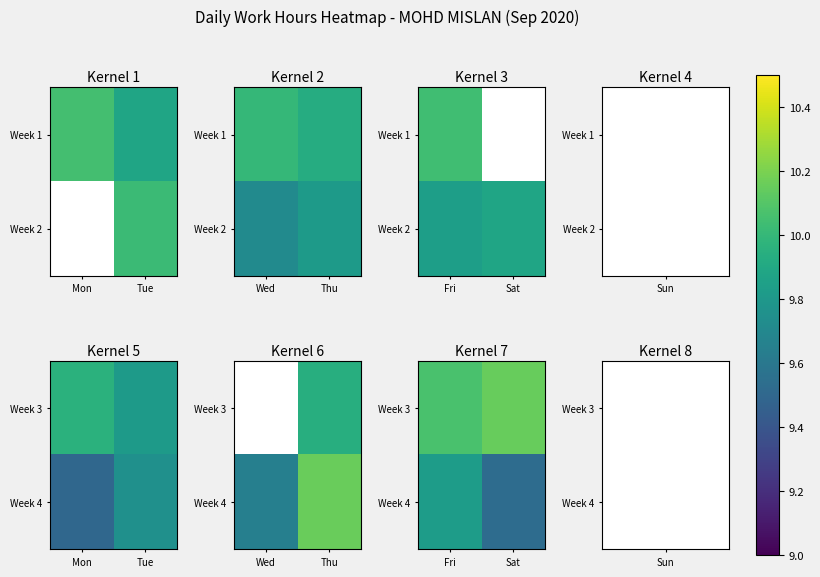

Which category has the lowest value in the Week 4 series?

Sat